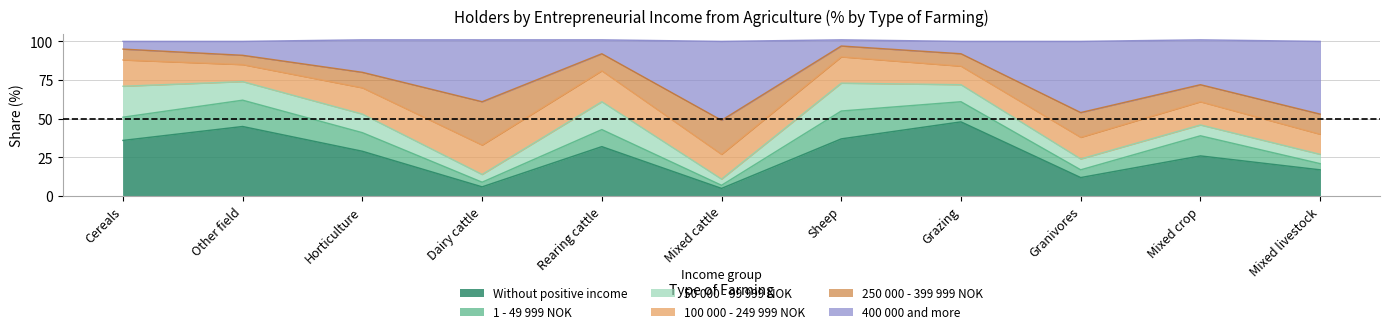

How many distinct data groups are displayed?

6